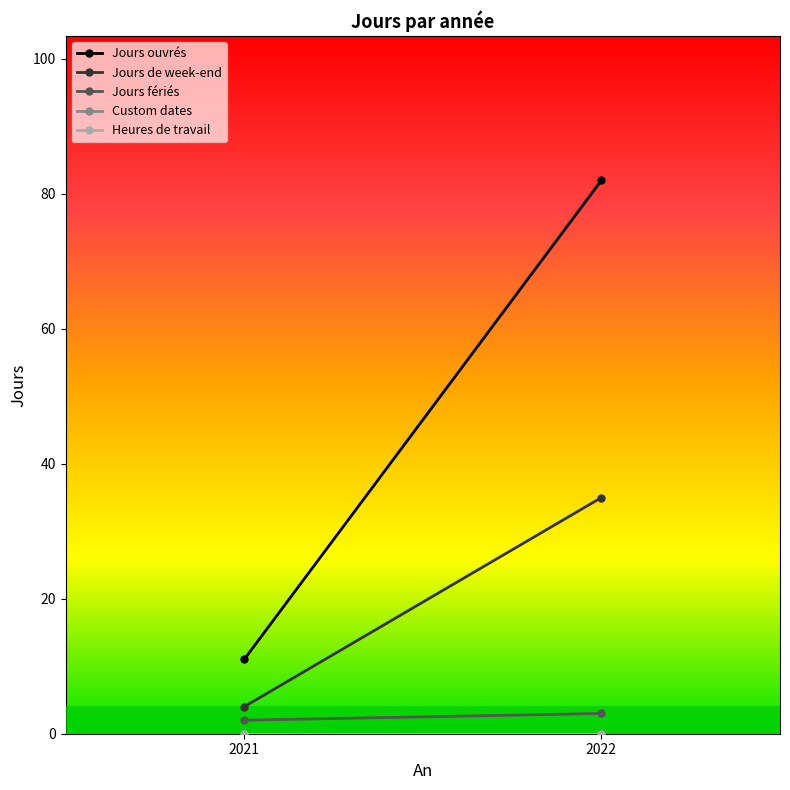

What is the minimum value for Jours de week-end?

4